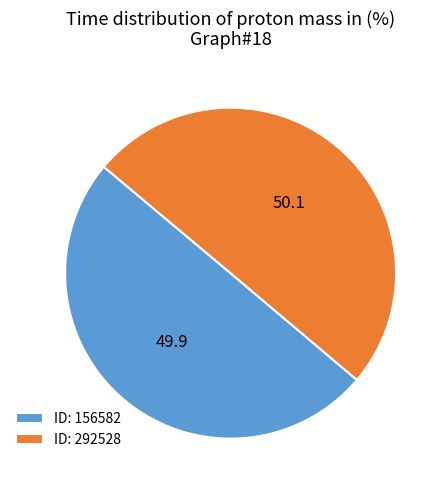

Approximately how many times larger is the value at ID: 156582 compared to ID: 292528?

1.0